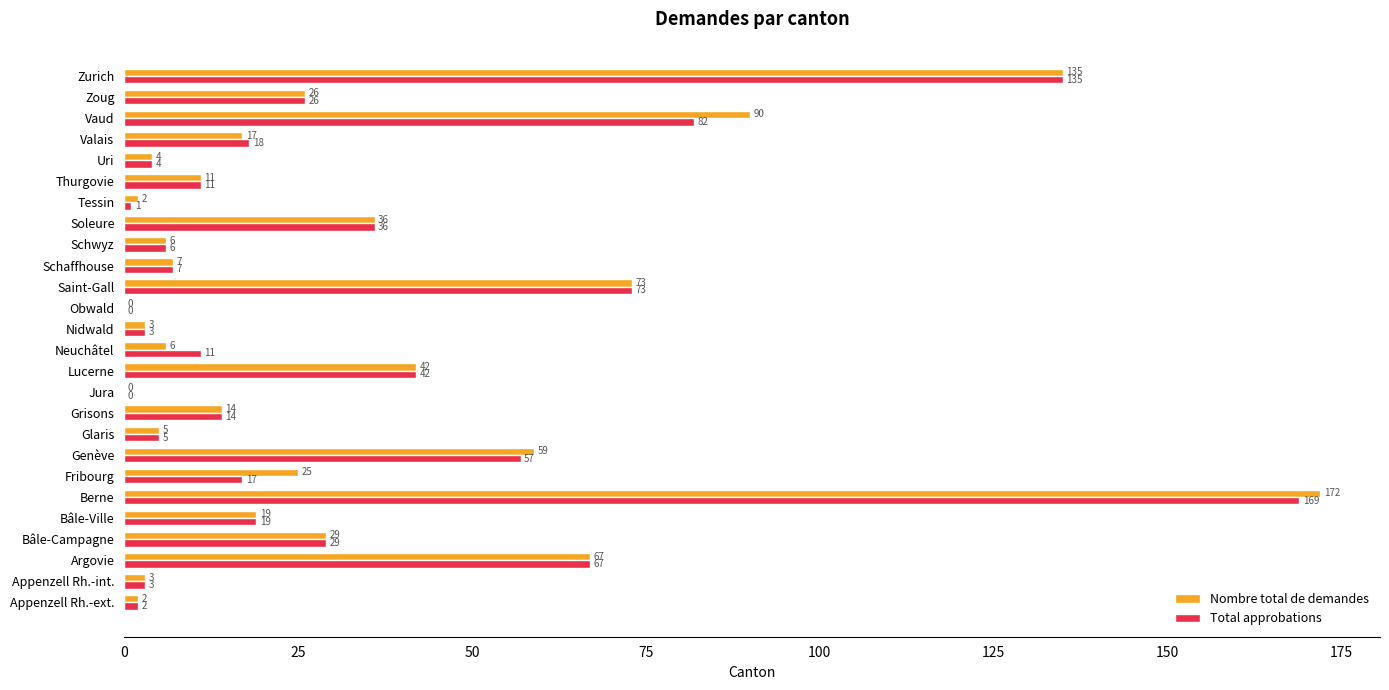

True or false: Total approbations has a value of 14 at Grisons.

True